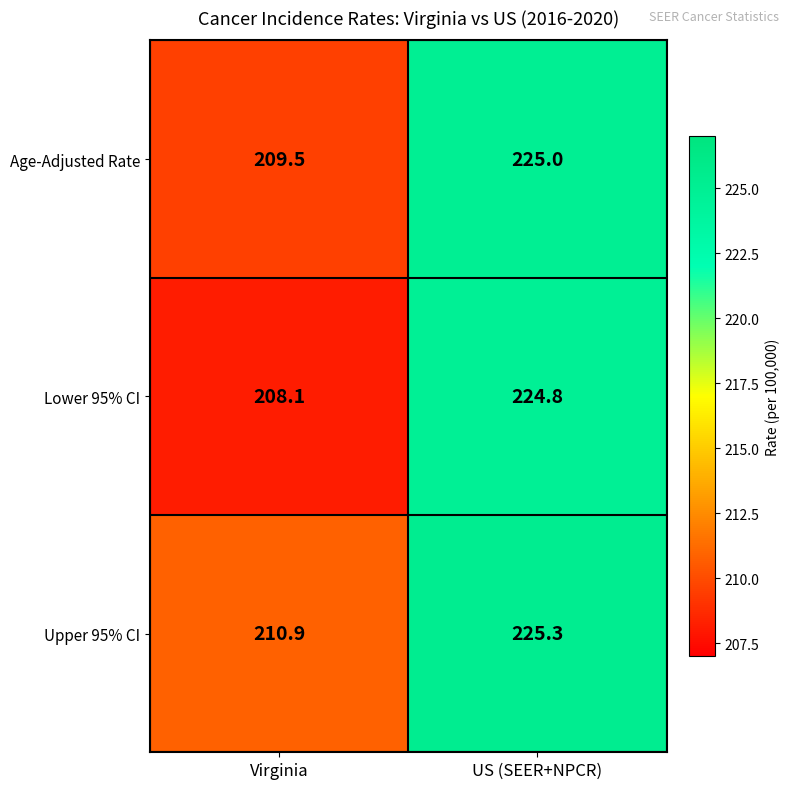

Rank the series at US (SEER+NPCR) from highest to lowest value.

Upper 95% CI, Age-Adjusted Rate, Lower 95% CI